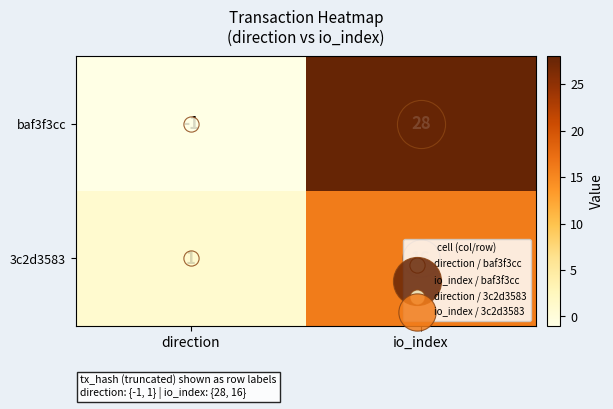

At which category is the sum across all series the highest?

io_index